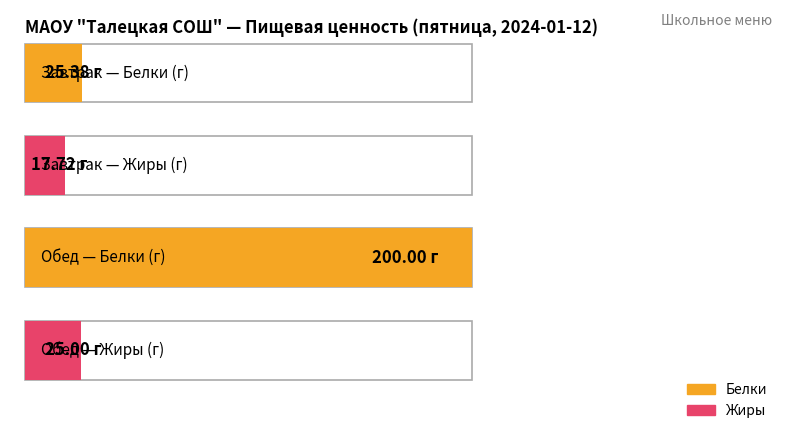

The value of Белки at Завтрак is 25.4. True or false?

True